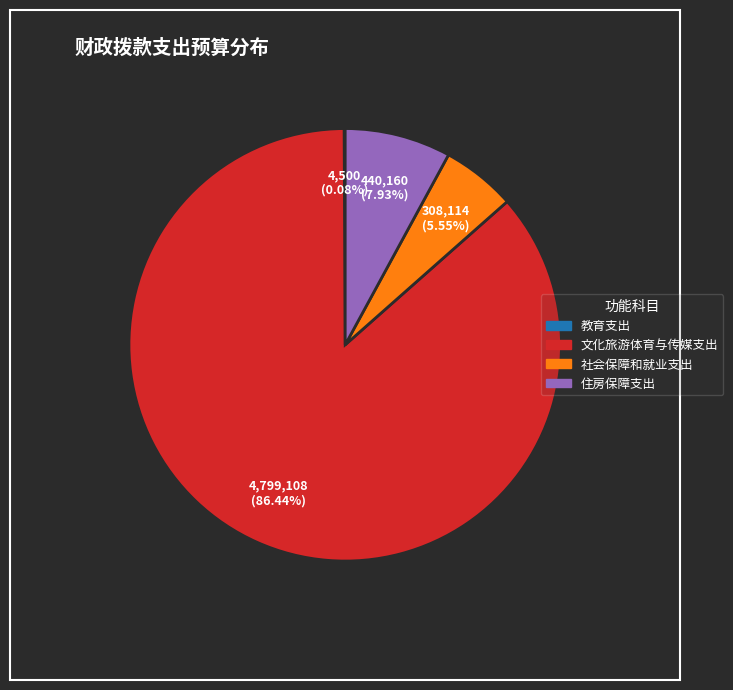

What is the ratio of the value at 文化旅游体育与传媒支出 to the value at 社会保障和就业支出?

15.6